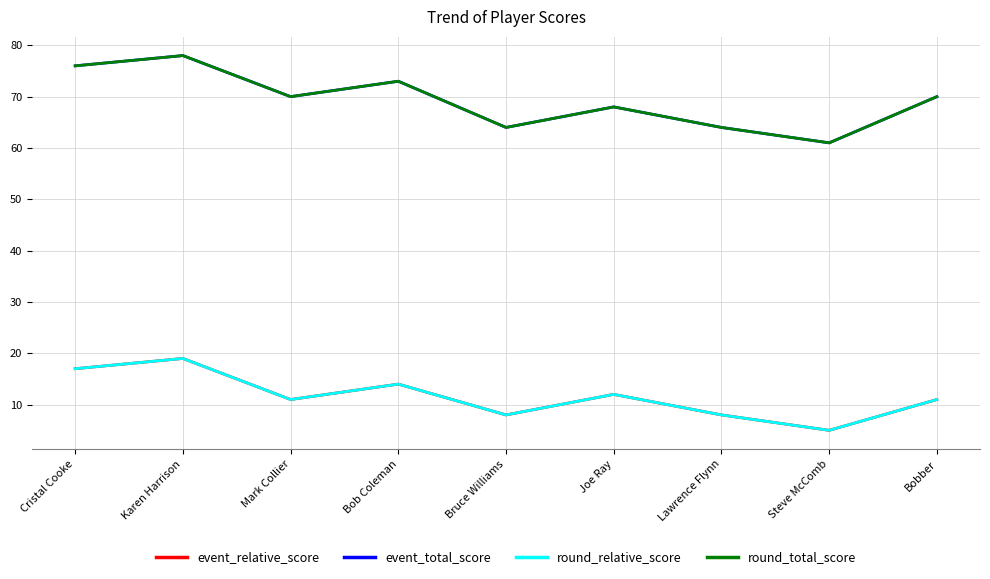

Does the chart display data point markers on the line(s)?

No